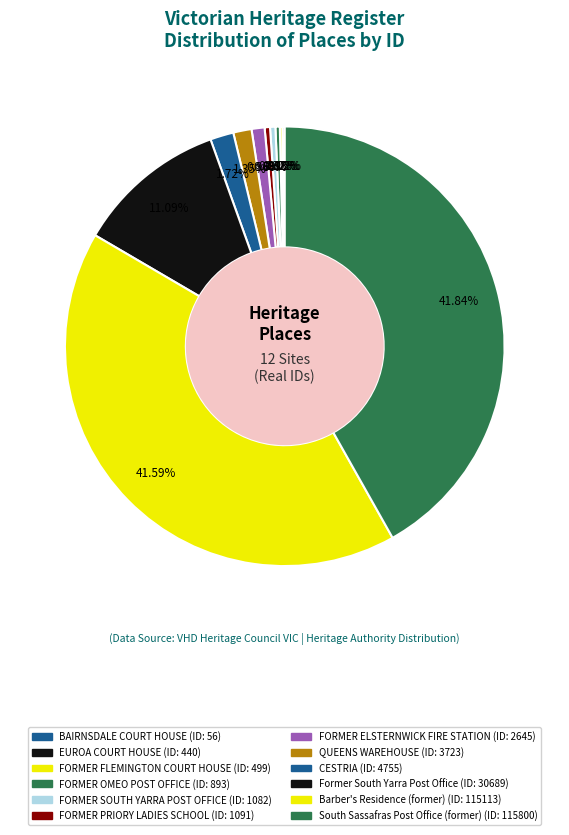

The FORMER SOUTH YARRA POST OFFICE slice represents 0% of the pie. True or false?

True